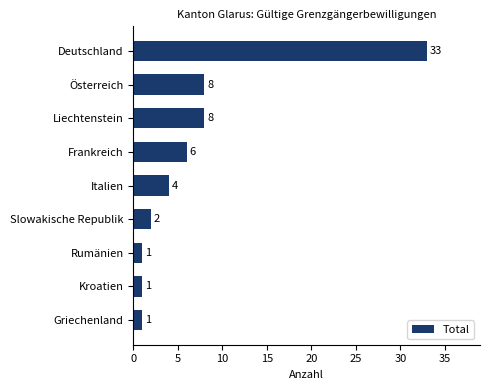

Which category has the highest value across all series?

Deutschland